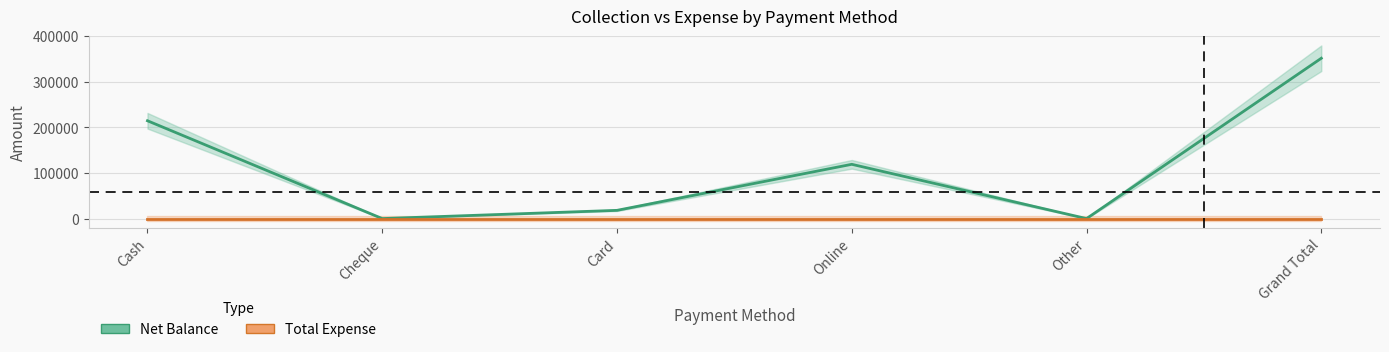

At which category is the sum across all series the highest?

Grand Total